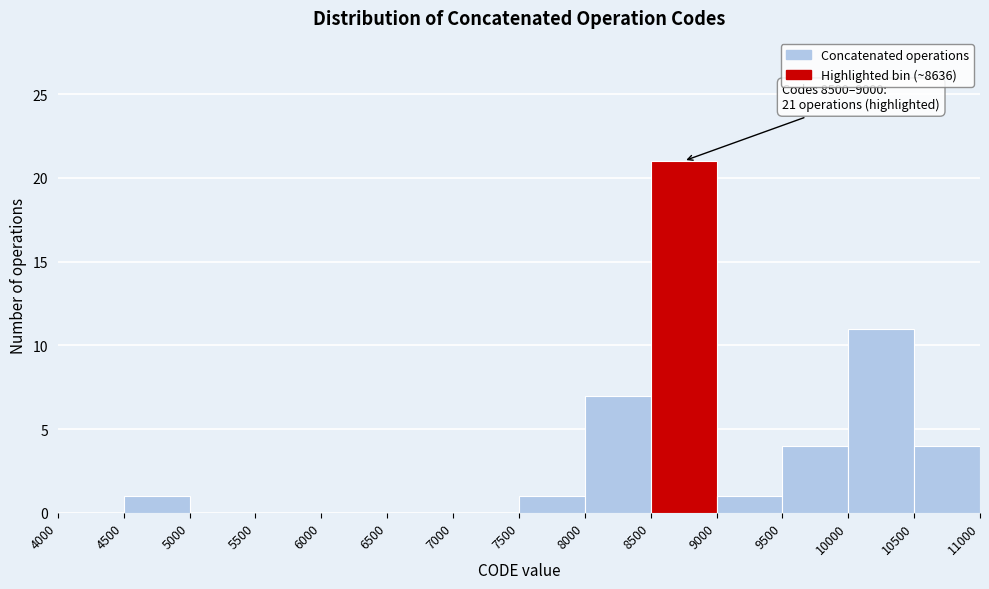

Which range on the x-axis has the tallest bar?

8500 to 9000